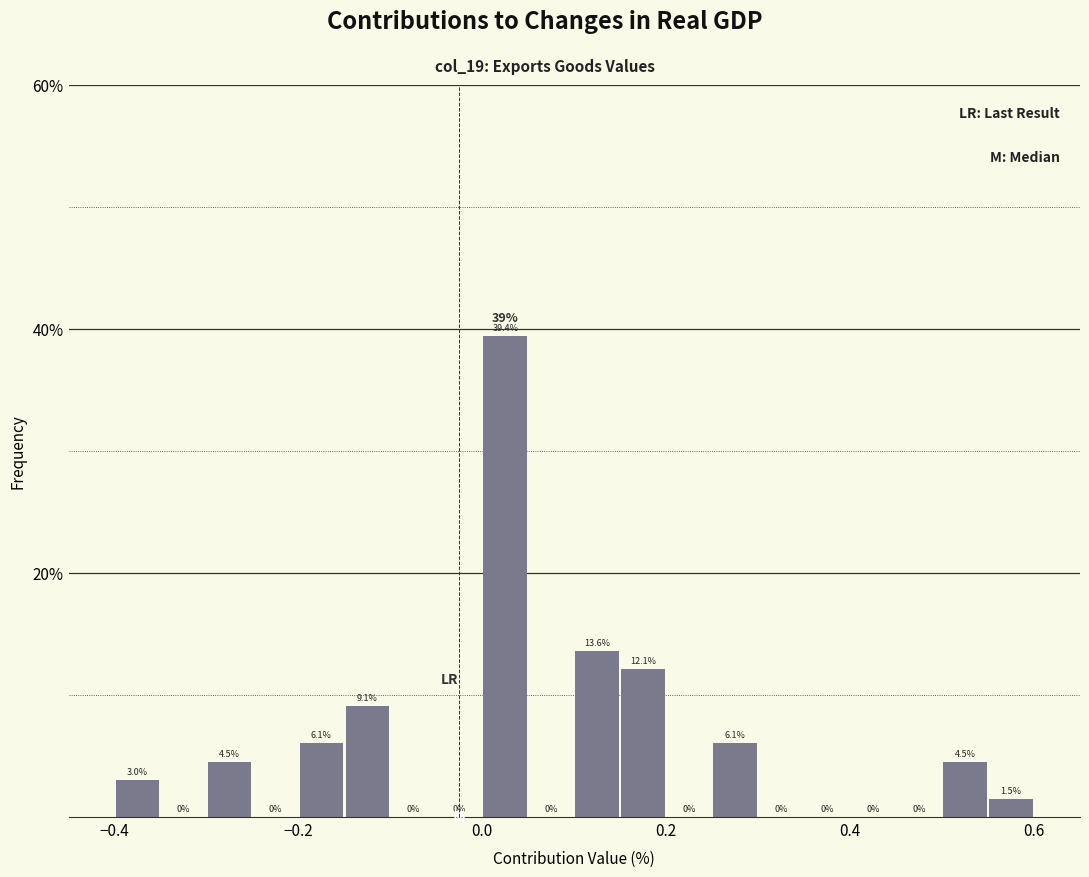

Read against the x-axis, roughly where is the centre of the tallest bar?

0.02